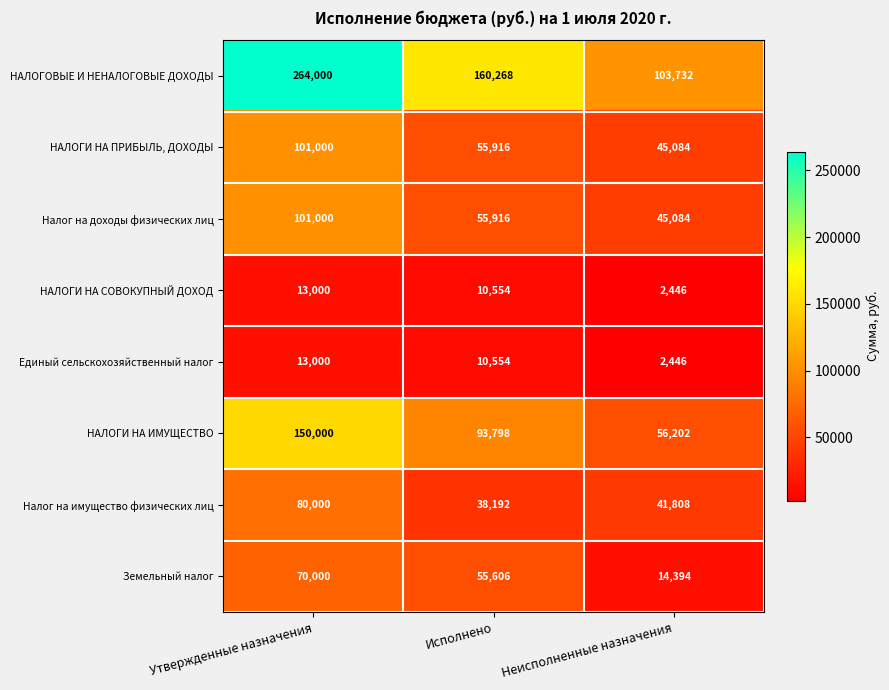

Which series has the widest spread of values?

НАЛОГОВЫЕ И НЕНАЛОГОВЫЕ ДОХОДЫ